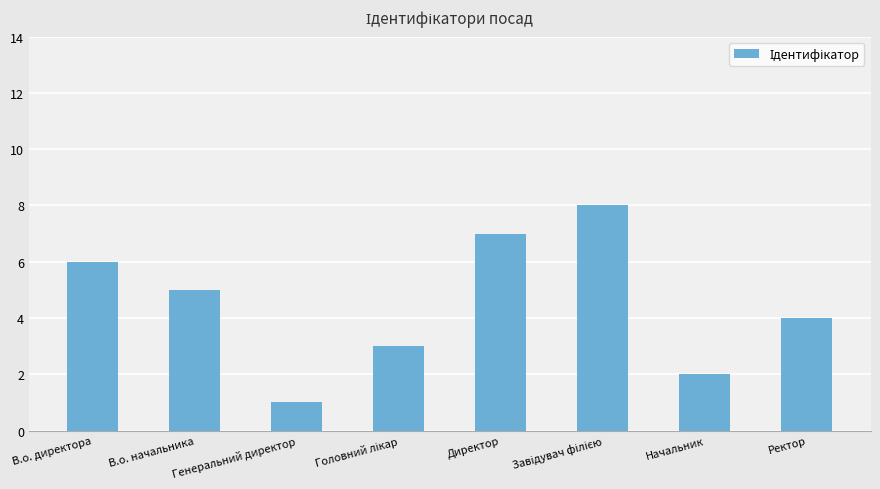

How many bars are there in total?

8